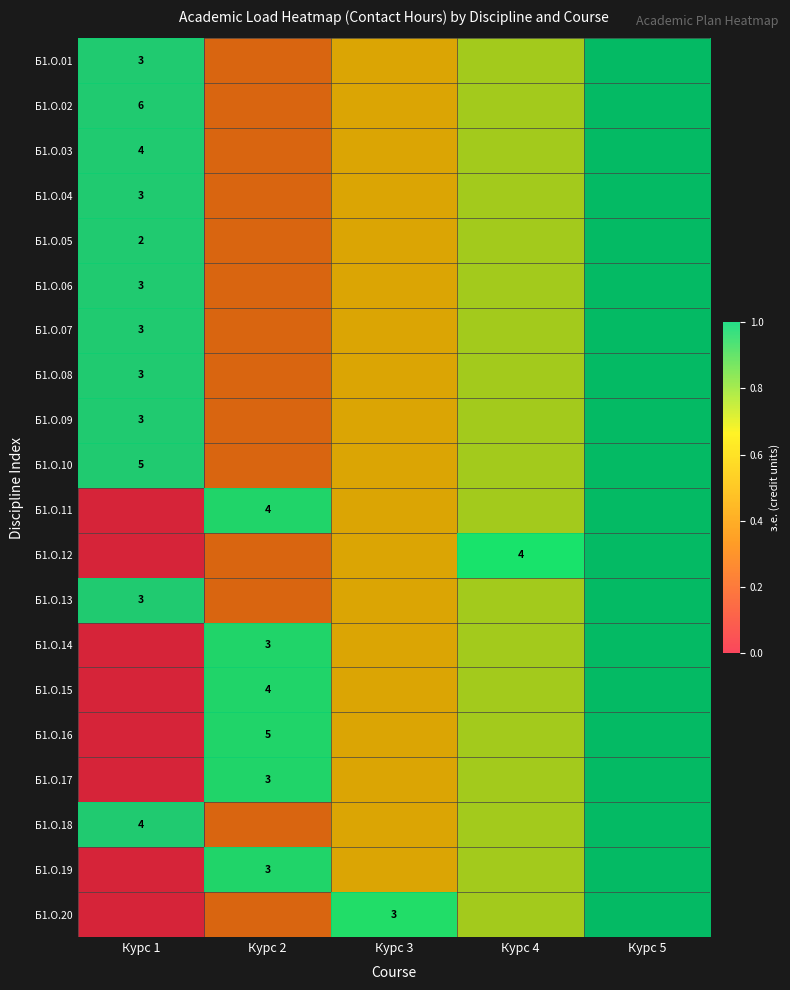

At which category is the sum across all series the highest?

Курс 5